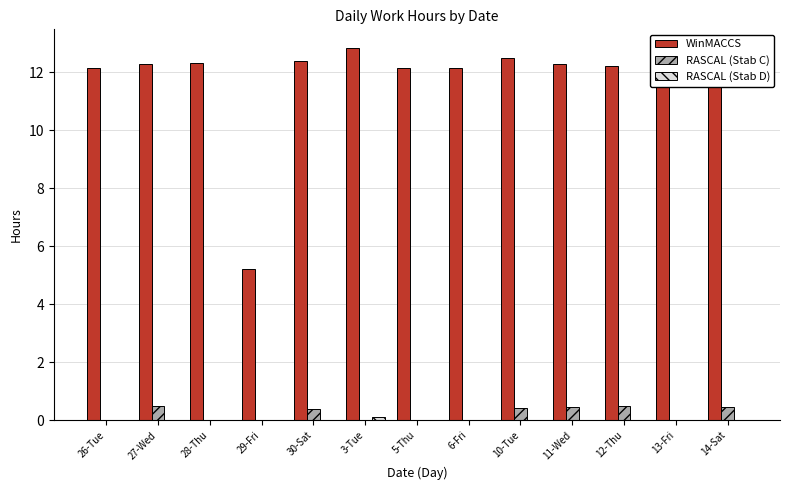

True or false: RASCAL (Stab C) has a value of 0.4 at 30-Sat.

True